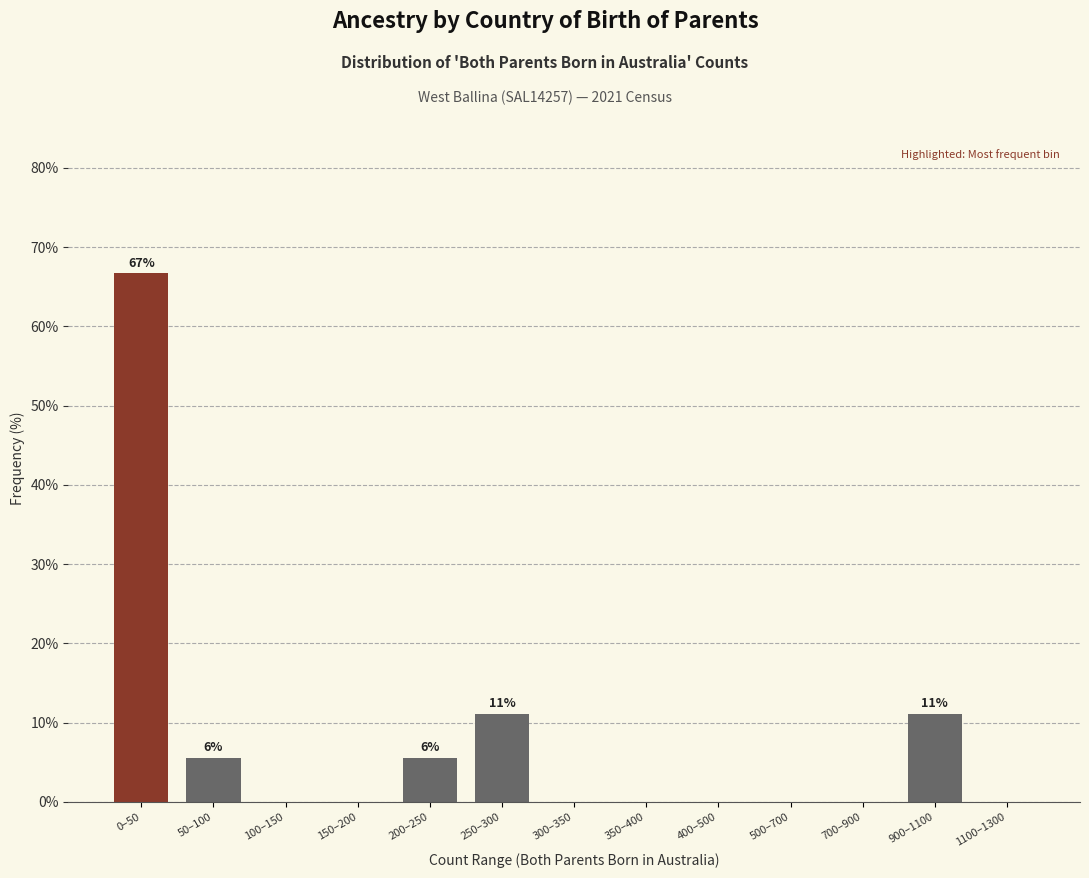

Reading left to right, extract all data points from this chart.

0–50=66.7	50–100=5.6	100–150=0.0	150–200=0.0	200–250=5.6	250–300=11.1	300–350=0.0	350–400=0.0	400–500=0.0	500–700=0.0	700–900=0.0	900–1100=11.1	1100–1300=0.0